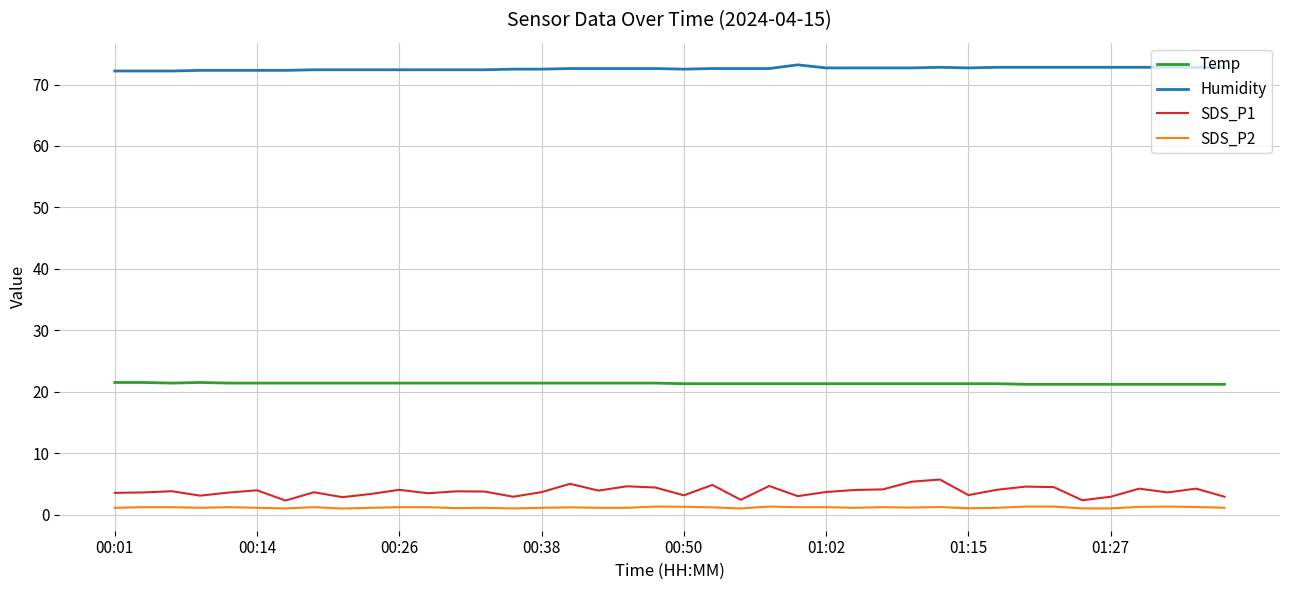

Which series has the largest total across all categories?

Humidity